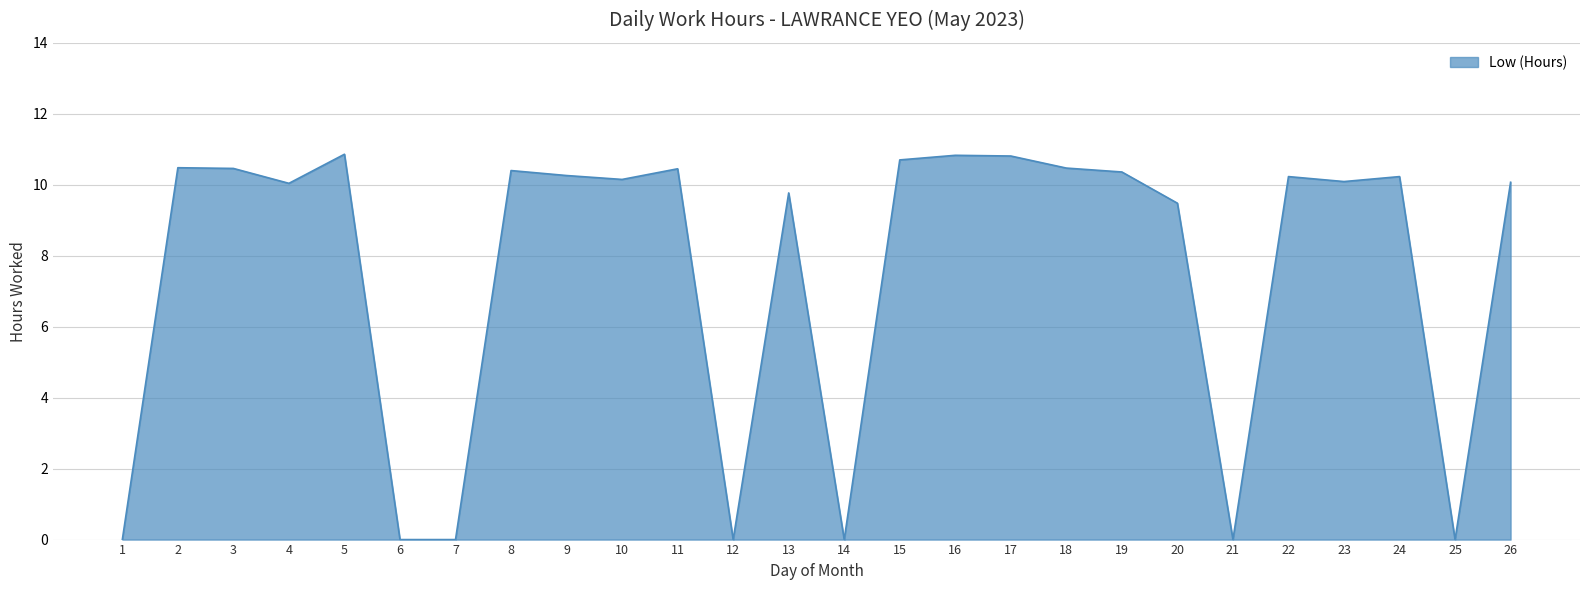

Where is the first local minimum?

4